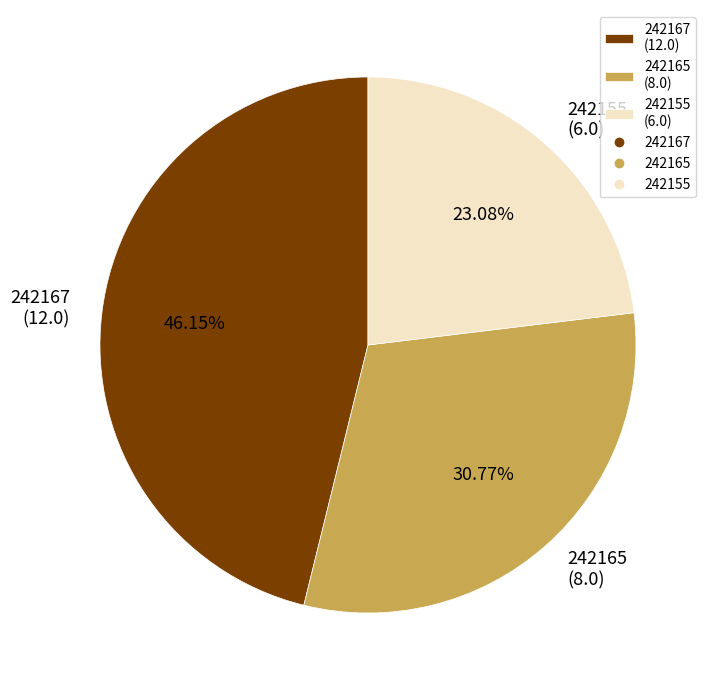

What is the largest slice in the pie chart?

242167